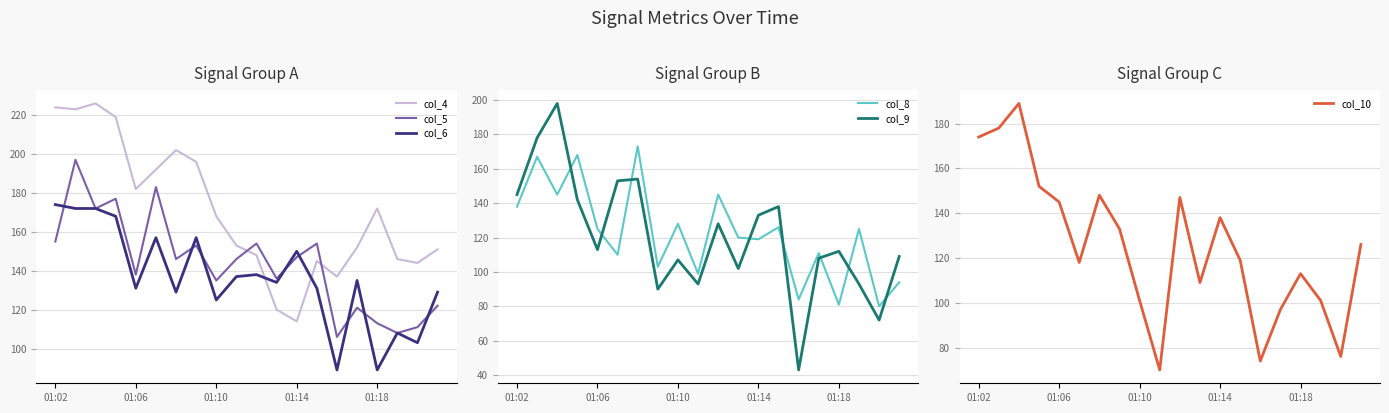

Which series has the largest total across all categories?

col_4